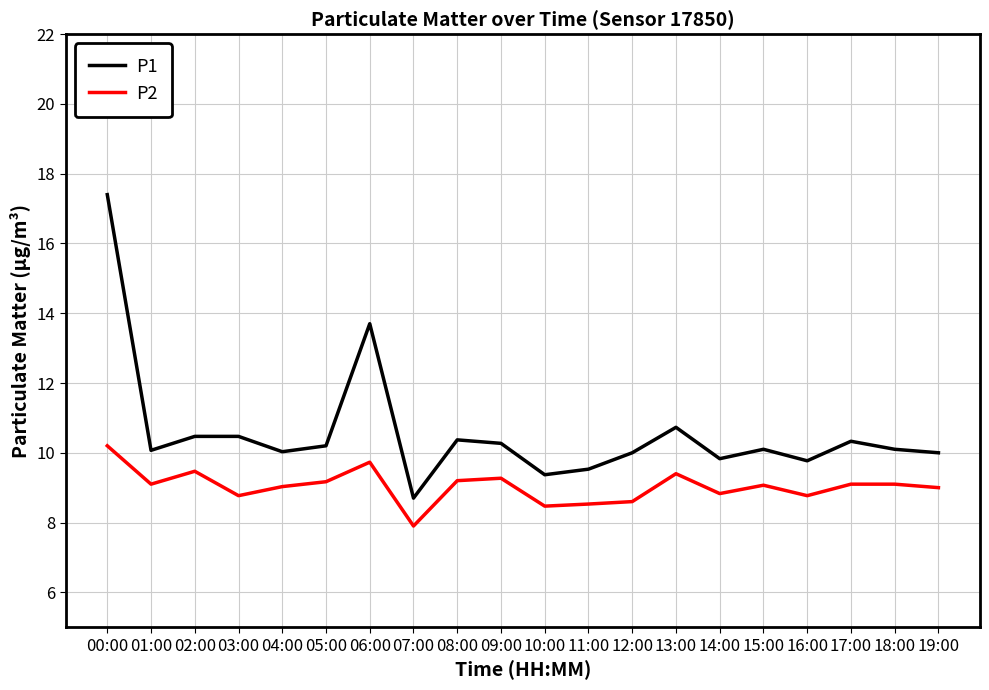

What is the maximum value shown in the chart?

17.4